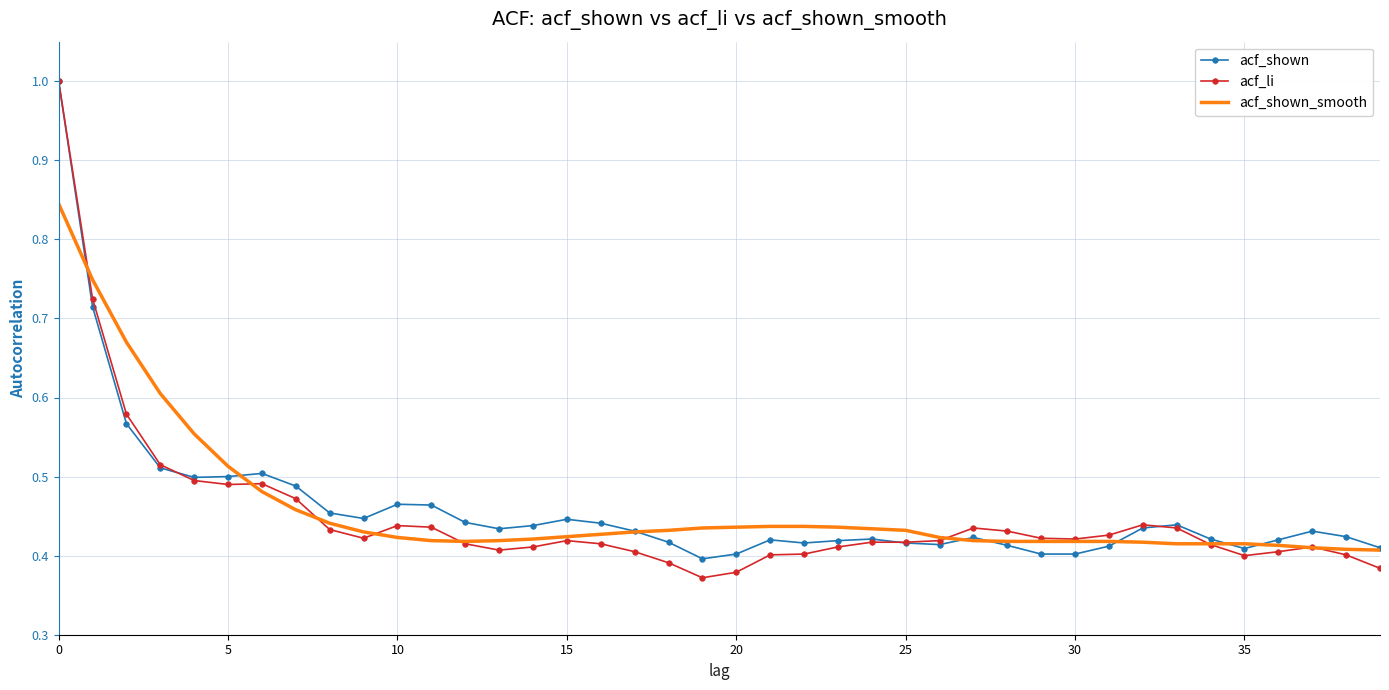

What is the difference between the second highest and minimum values in the acf_shown series?

0.3